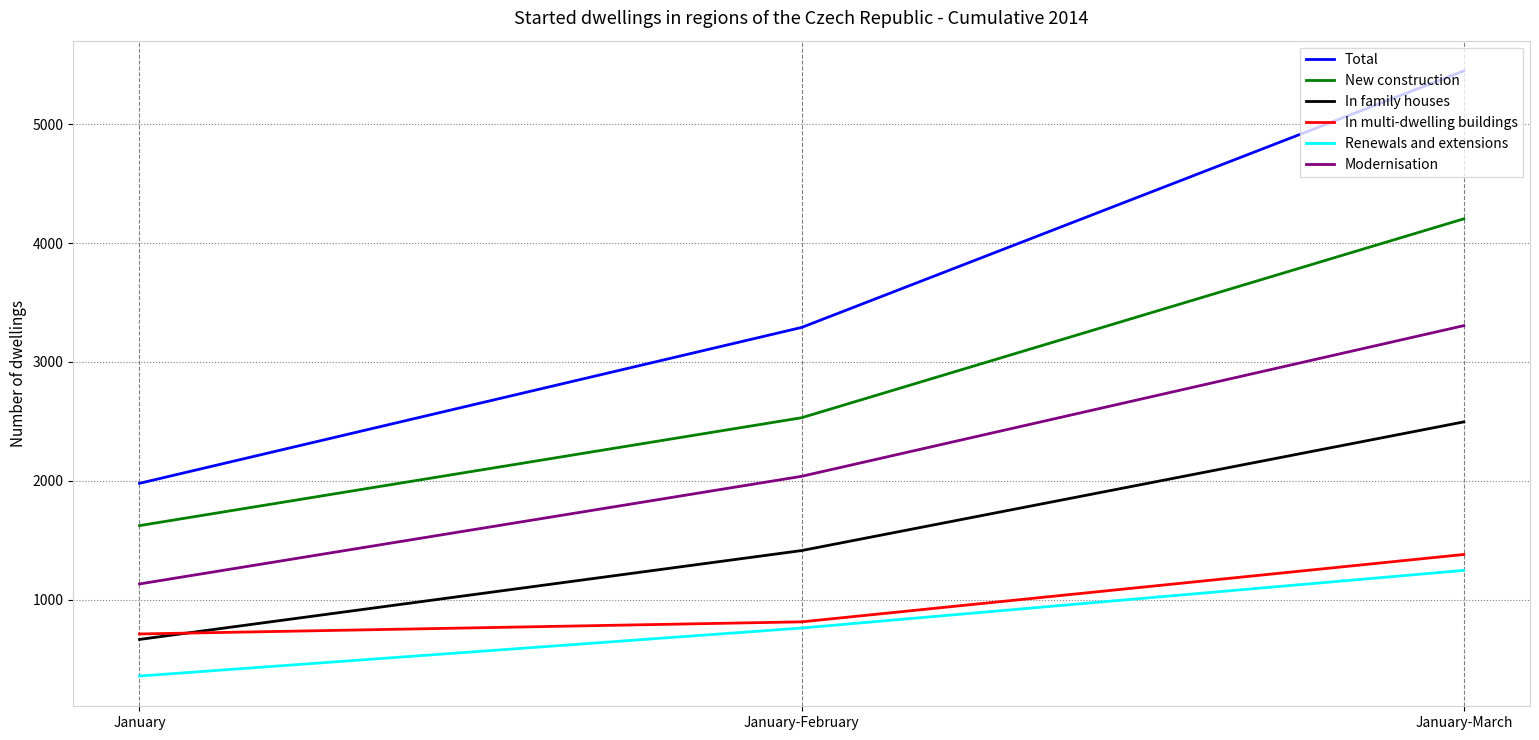

Is the value of Total at January-February greater than the value of In family houses at January?

Yes